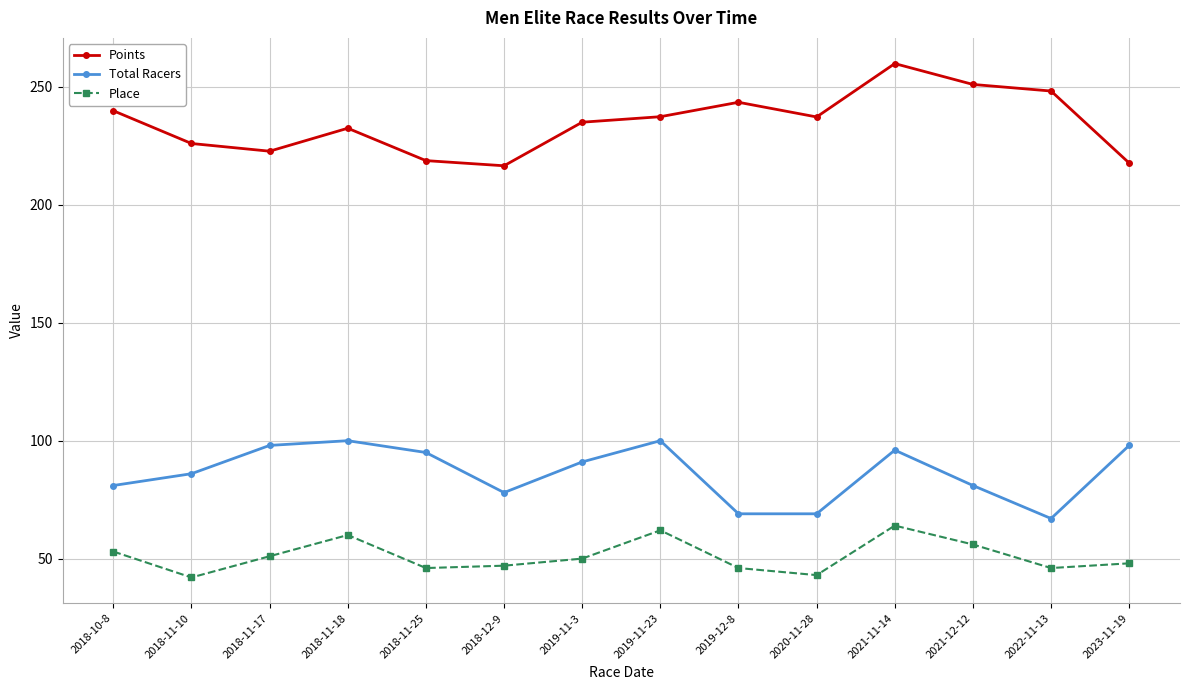

How many data points in Points are less than 237?

7